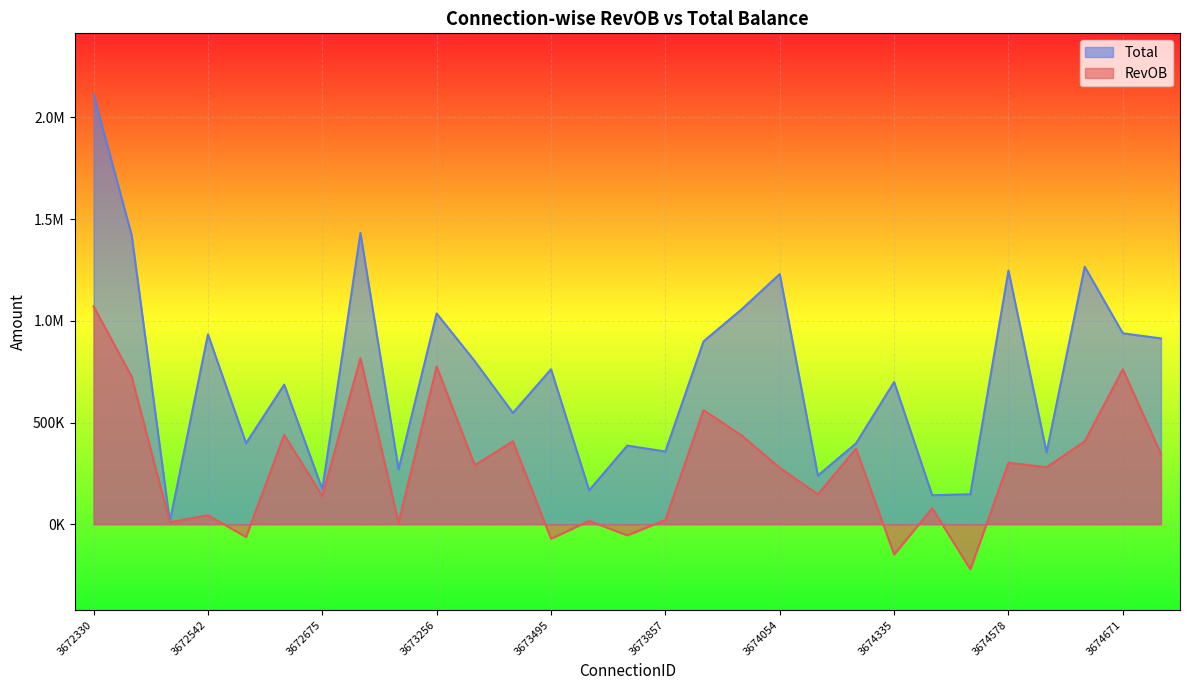

What is the sum of all RevOB values?

8173604.4